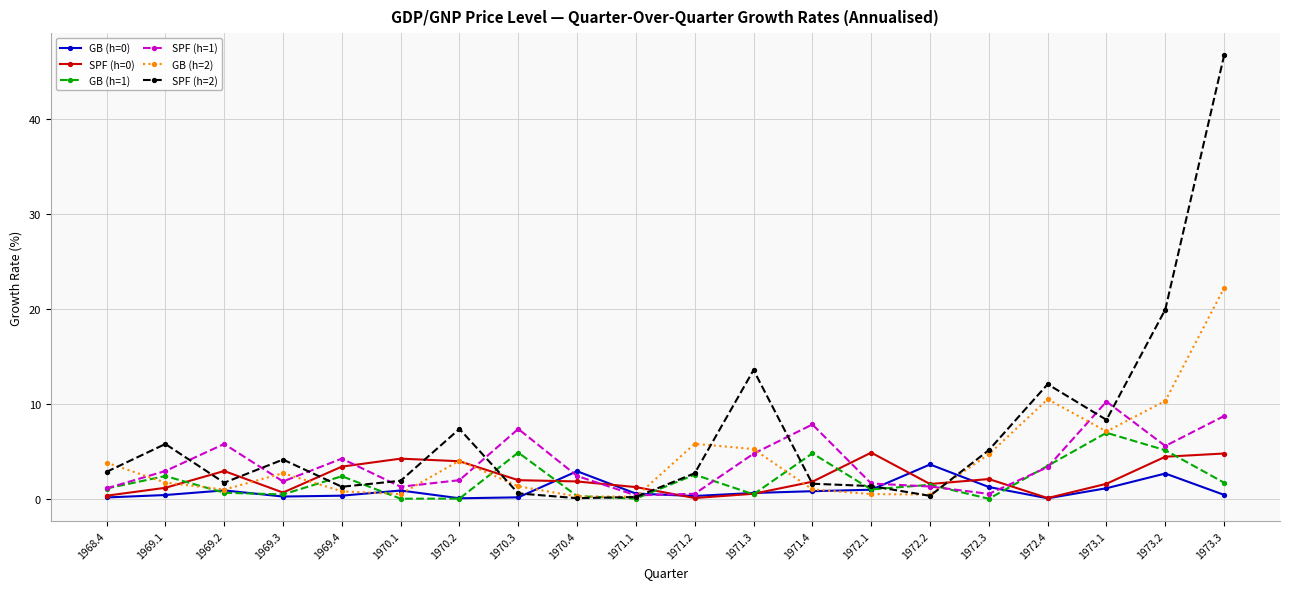

What value does the GB (h=1) series have at 1969.3?

0.5